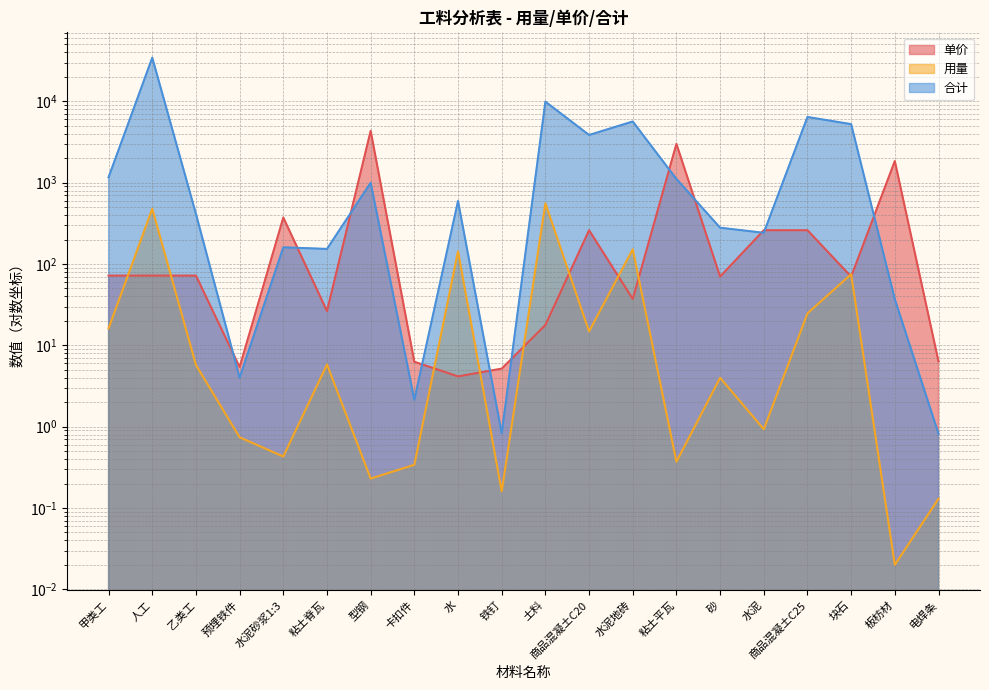

At 铁钉, list the series in order from largest to smallest.

单价, 合计, 用量